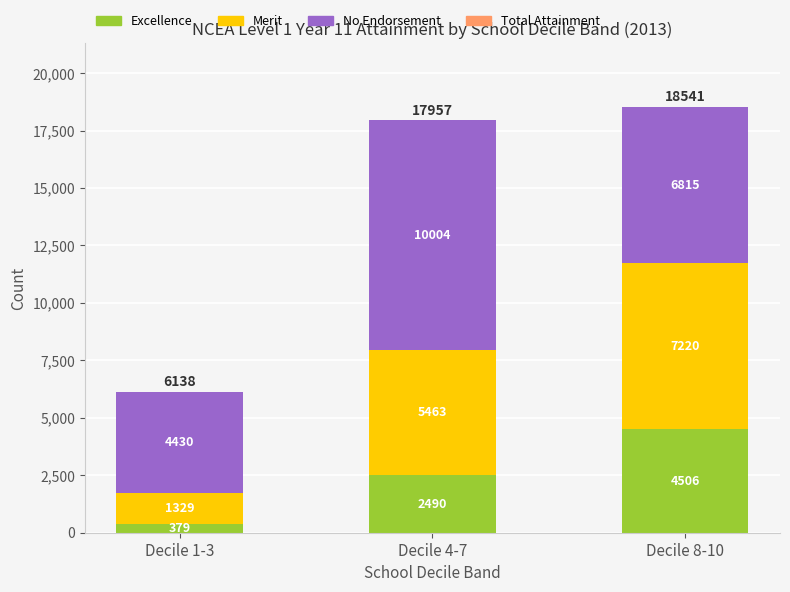

Reading left to right, what are the values for Excellence?

379	2490	4506